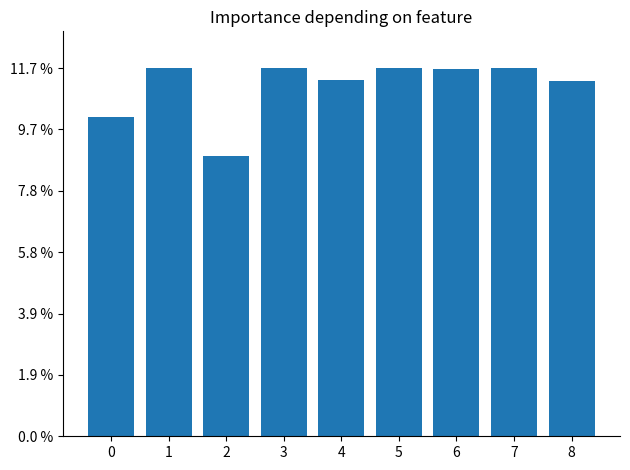

Which category has the highest value across all series?

1